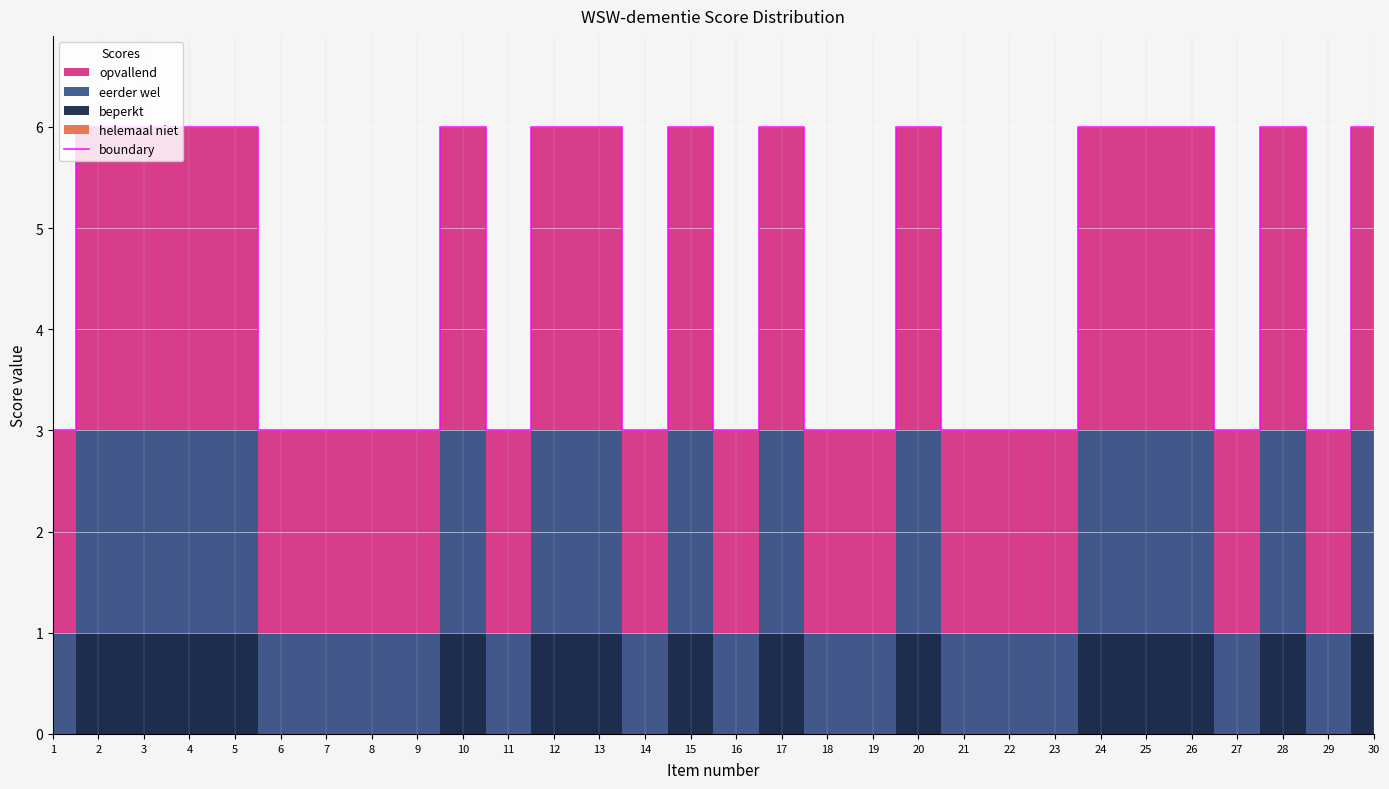

The chart shows a value of 9 at 24. True or false?

False